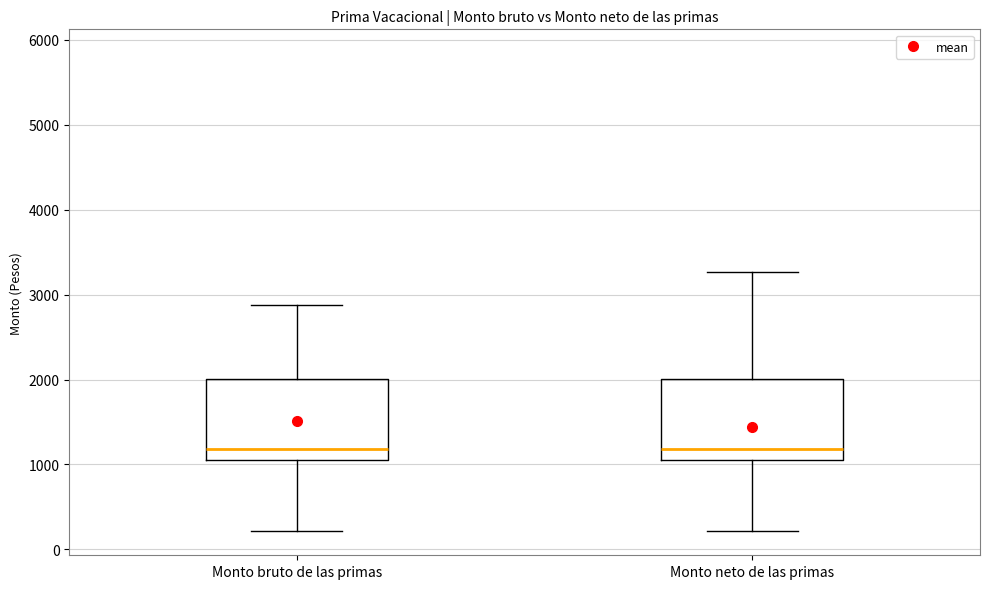

Reading left to right, read every box against the y-axis: the position of its median line, the range the box covers, and the ends of its whiskers. The values are not printed on the chart, so give them approximately, as read against the axis.

Monto bruto de las primas: median 1200, box 1100 to 2000, whiskers 200 to 2900
Monto neto de las primas: median 1200, box 1100 to 2000, whiskers 200 to 3300